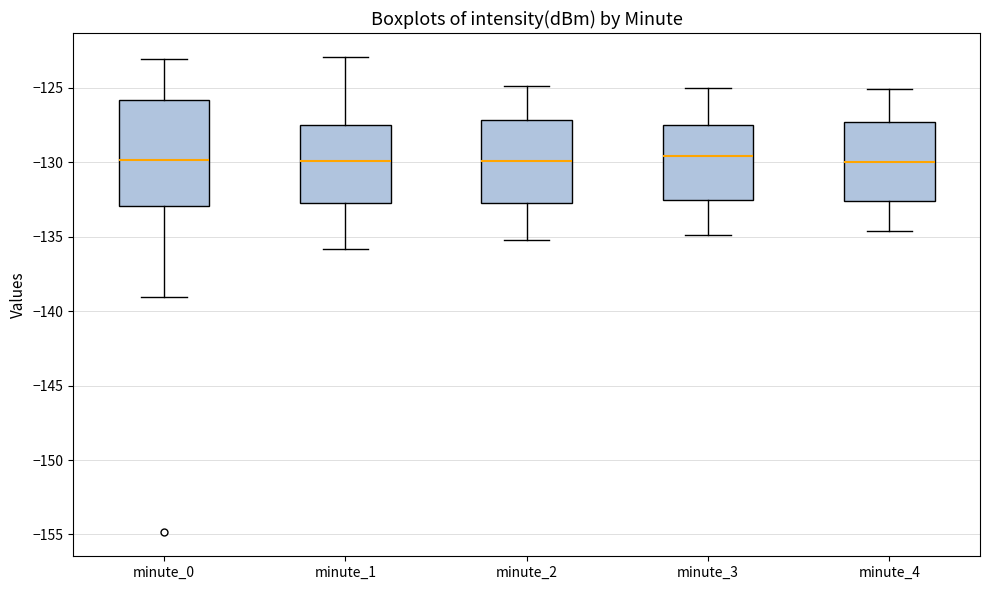

Reading left to right, read every box against the y-axis: the position of its median line, the range the box covers, and the ends of its whiskers. The values are not printed on the chart, so give them approximately, as read against the axis.

minute_0: median -130.0, box -133.0 to -126.0, whiskers -139.0 to -123.0
minute_1: median -130.0, box -133.0 to -127.5, whiskers -136.0 to -123.0
minute_2: median -130.0, box -132.5 to -127.0, whiskers -135.0 to -125.0
minute_3: median -129.5, box -132.5 to -127.5, whiskers -135.0 to -125.0
minute_4: median -130.0, box -132.5 to -127.5, whiskers -134.5 to -125.0